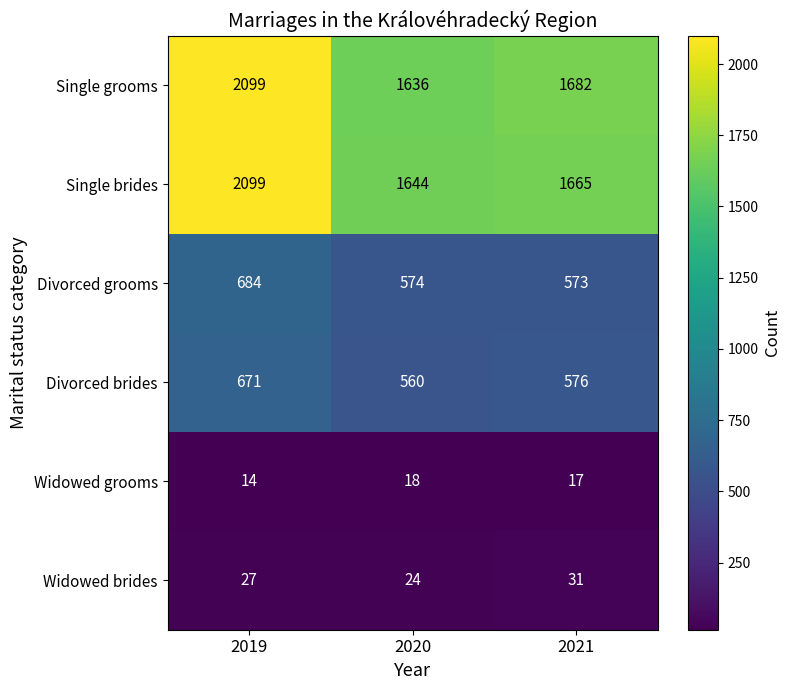

What is the minimum value shown in the chart?

14